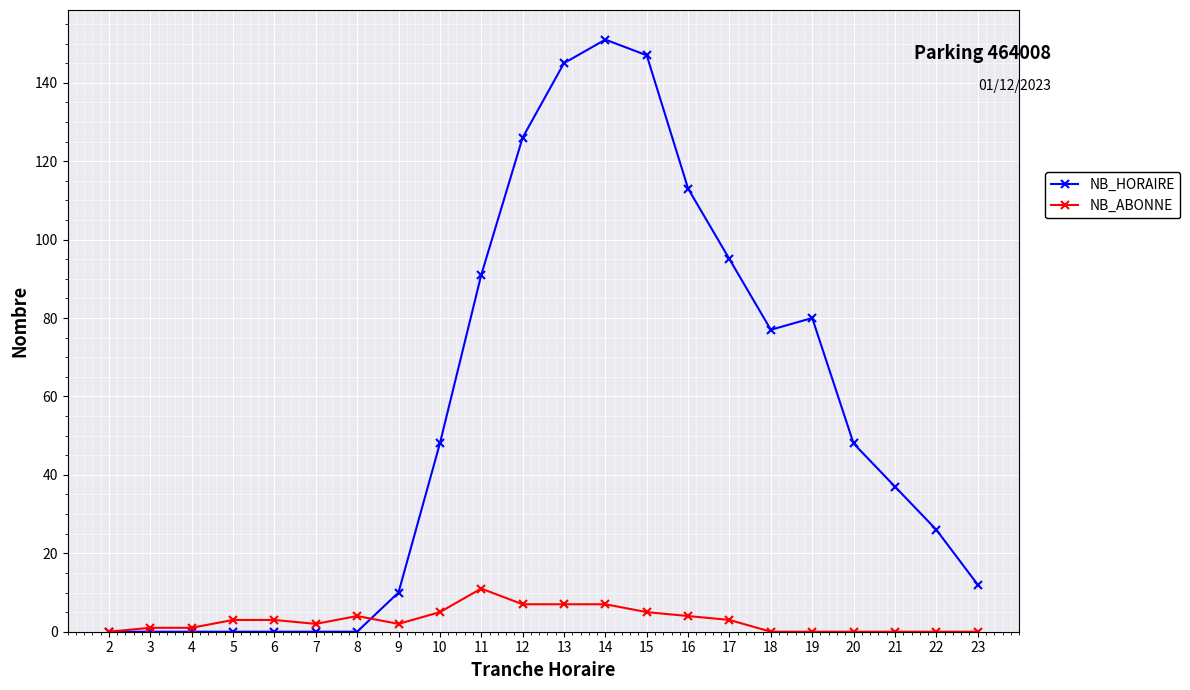

True or false: NB_HORAIRE and NB_ABONNE intersect in this chart.

True